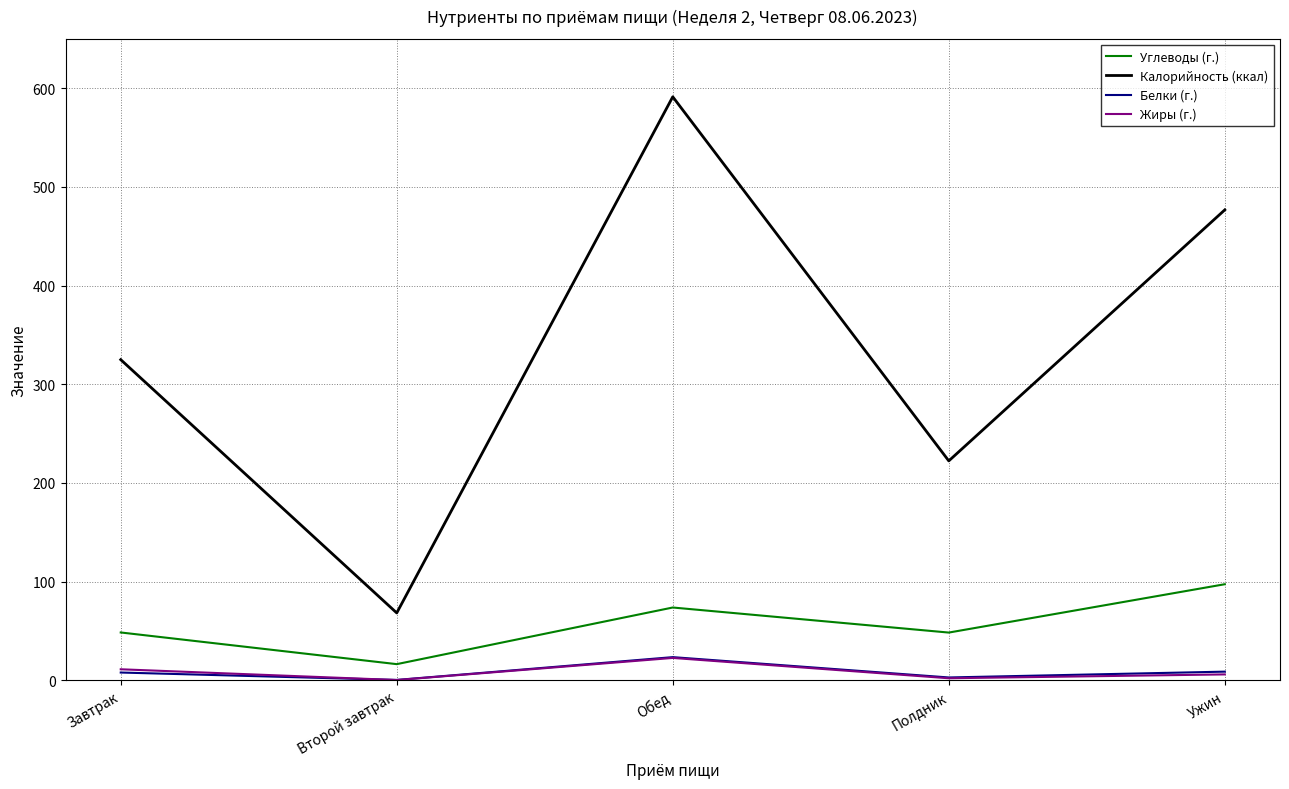

Which category has the highest value across all series?

Обед